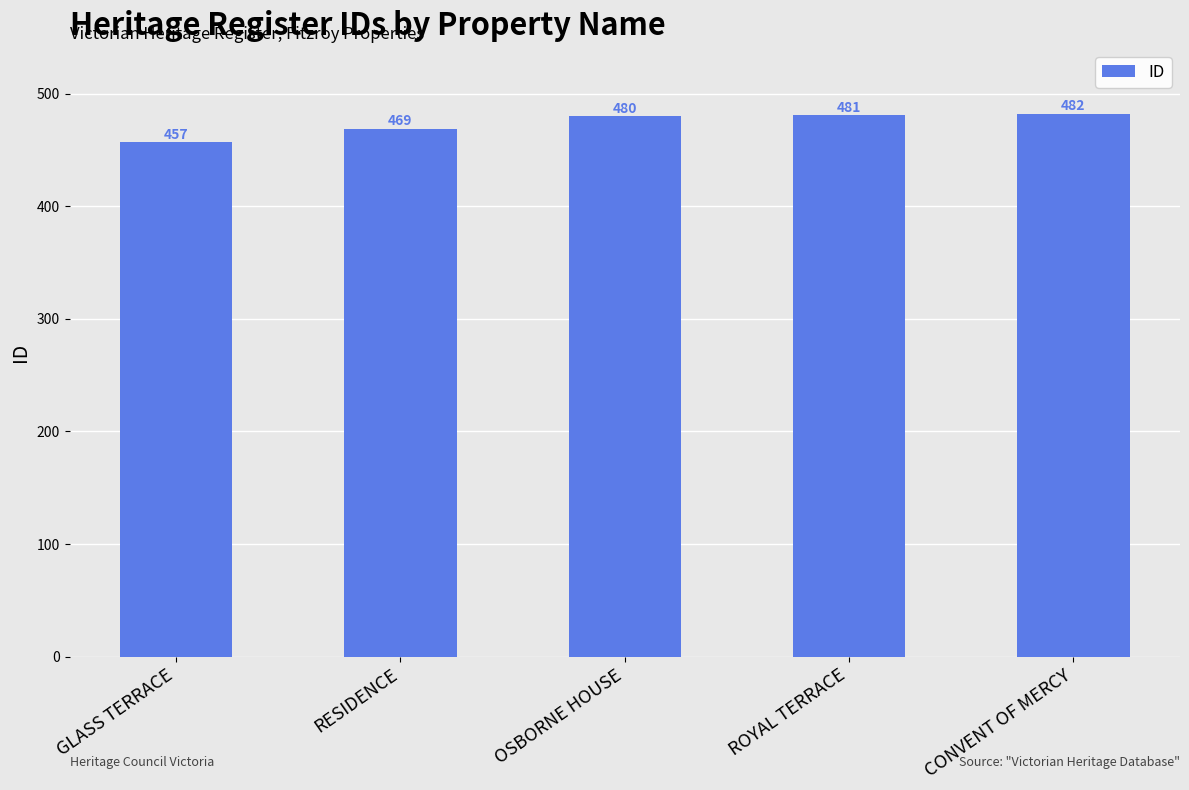

How many values are below 480?

2